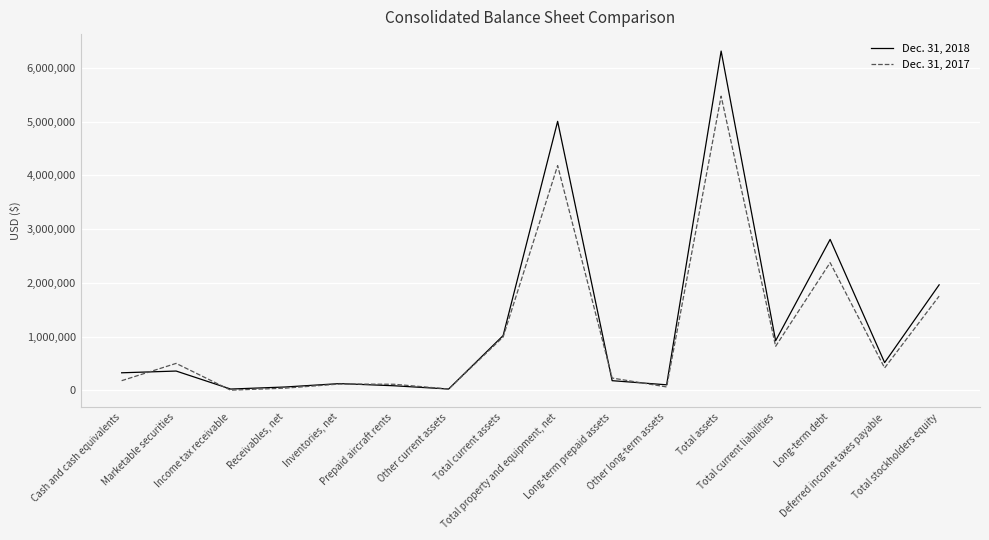

List the labels in order of Dec. 31, 2018 value, smallest first.

Income tax receivable, Other current assets, Receivables, net, Prepaid aircraft rents, Other long-term assets, Inventories, net, Long-term prepaid assets, Cash and cash equivalents, Marketable securities, Deferred income taxes payable, Total current liabilities, Total current assets, Total stockholders equity, Long-term debt, Total property and equipment, net, Total assets